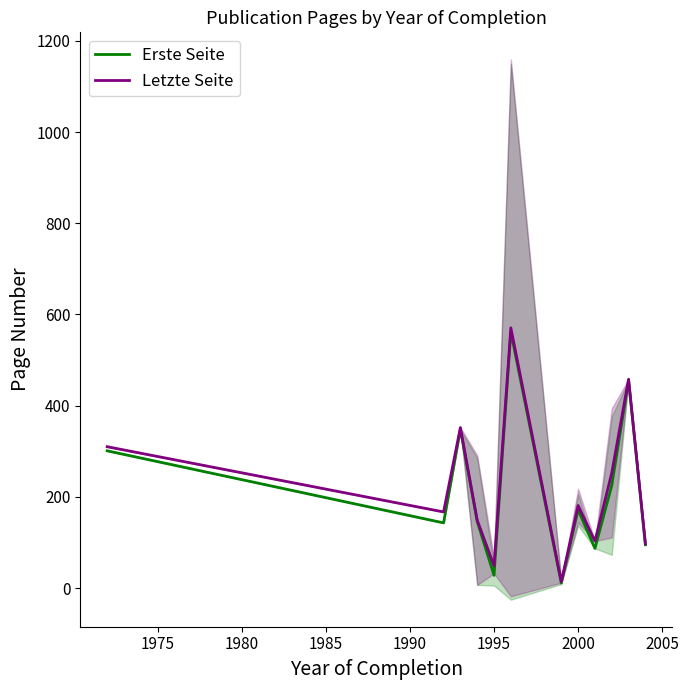

How many lines are shown in the chart?

2